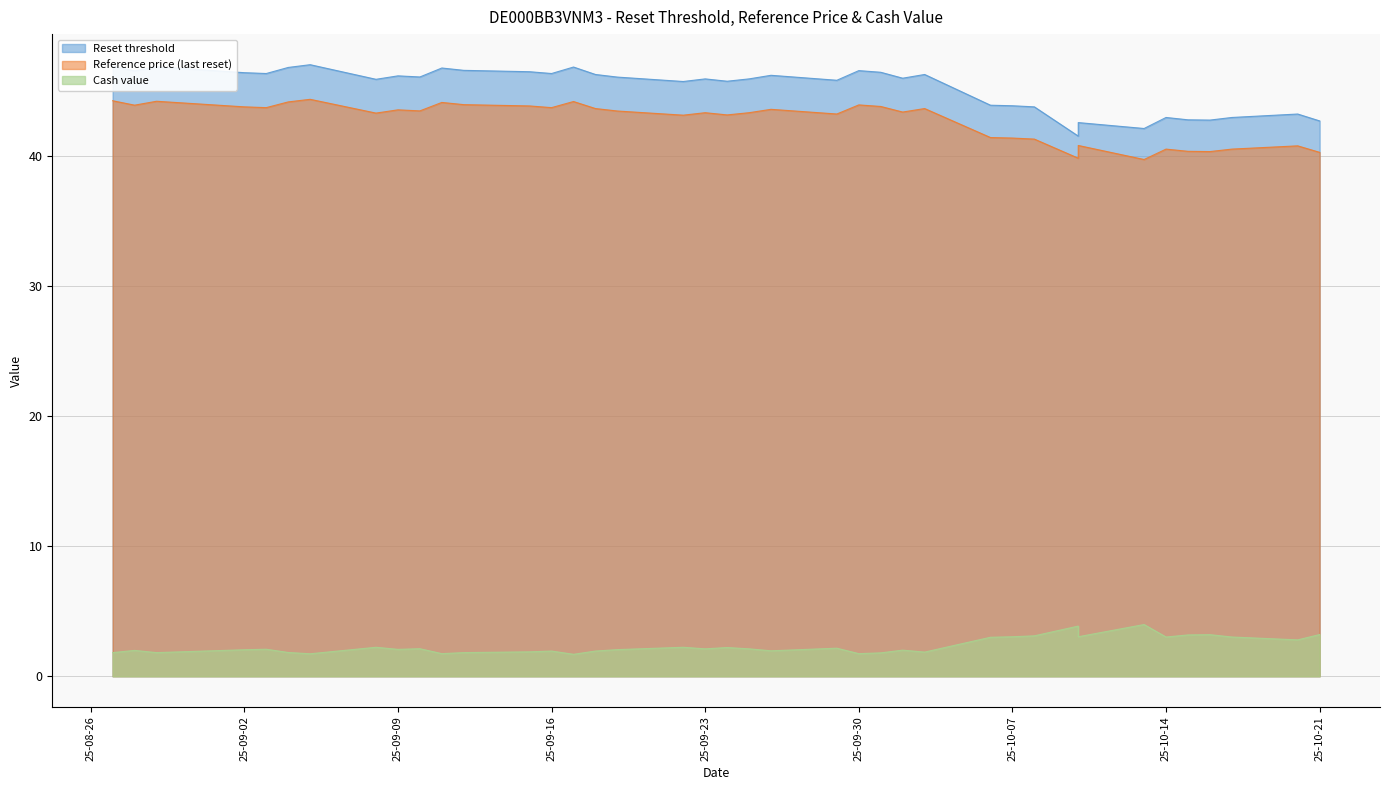

List the labels in order of Reset threshold value, largest first.

2025-09-05, 2025-08-27, 2025-08-29, 2025-09-17, 2025-09-04, 2025-09-11, 2025-09-12, 2025-09-30, 2025-08-28, 2025-09-15, 2025-10-01, 2025-09-02, 2025-09-16, 2025-09-03, 2025-10-03, 2025-09-18, 2025-09-26, 2025-09-09, 2025-09-10, 2025-09-19, 2025-10-02, 2025-09-25, 2025-09-23, 2025-09-08, 2025-09-29, 2025-09-24, 2025-09-22, 2025-10-06, 2025-10-07, 2025-10-08, 2025-10-20, 2025-10-17, 2025-10-14, 2025-10-15, 2025-10-16, 2025-10-21, 2025-10-10, 2025-10-13, 2025-10-10